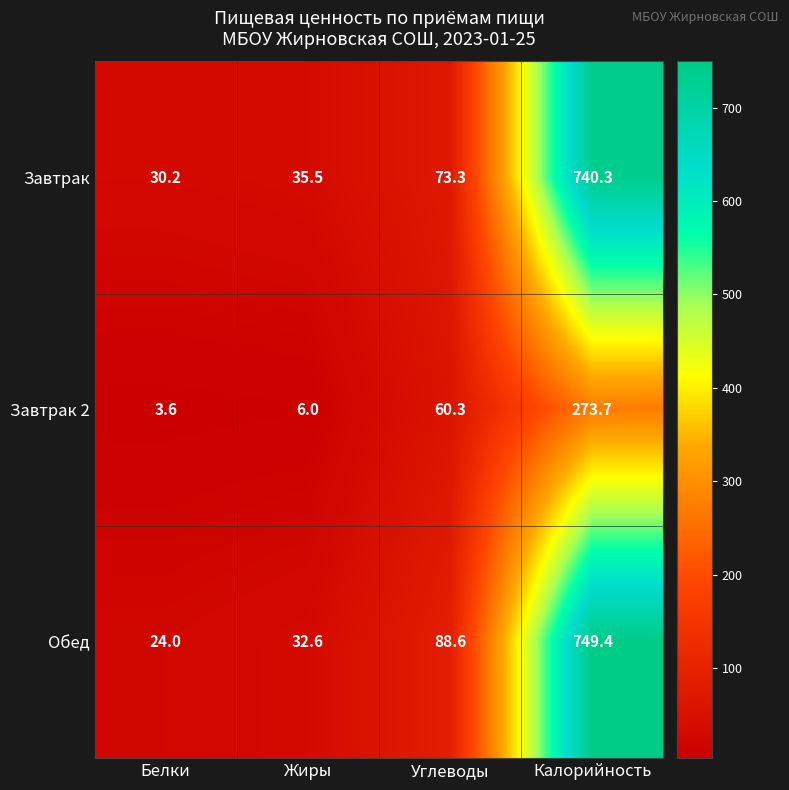

List the series in order of their peak value, highest first.

Обед, Завтрак, Завтрак 2